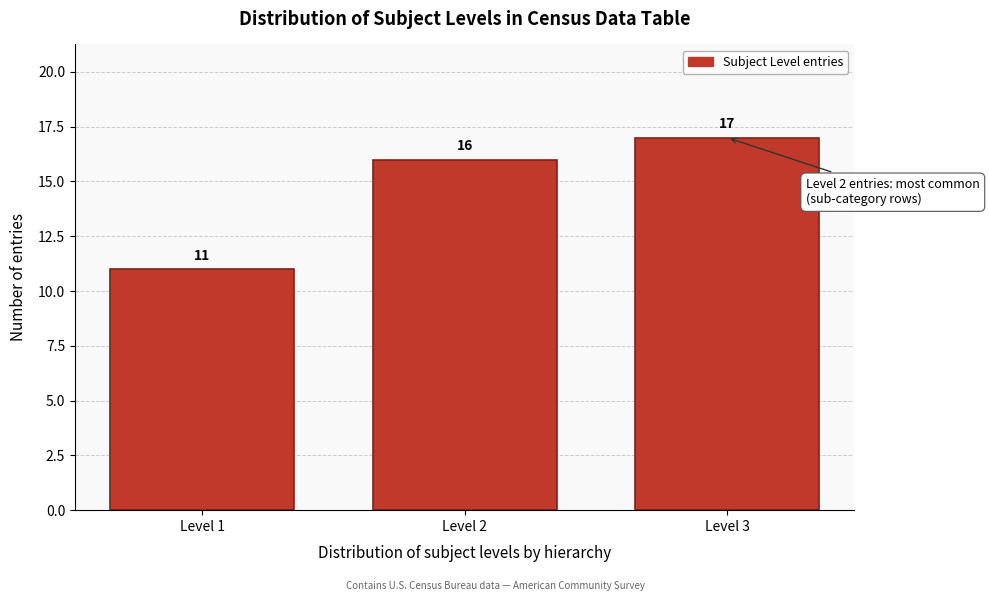

Reading right to left, extract all data points from this chart.

Level 3=17	Level 2=16	Level 1=11